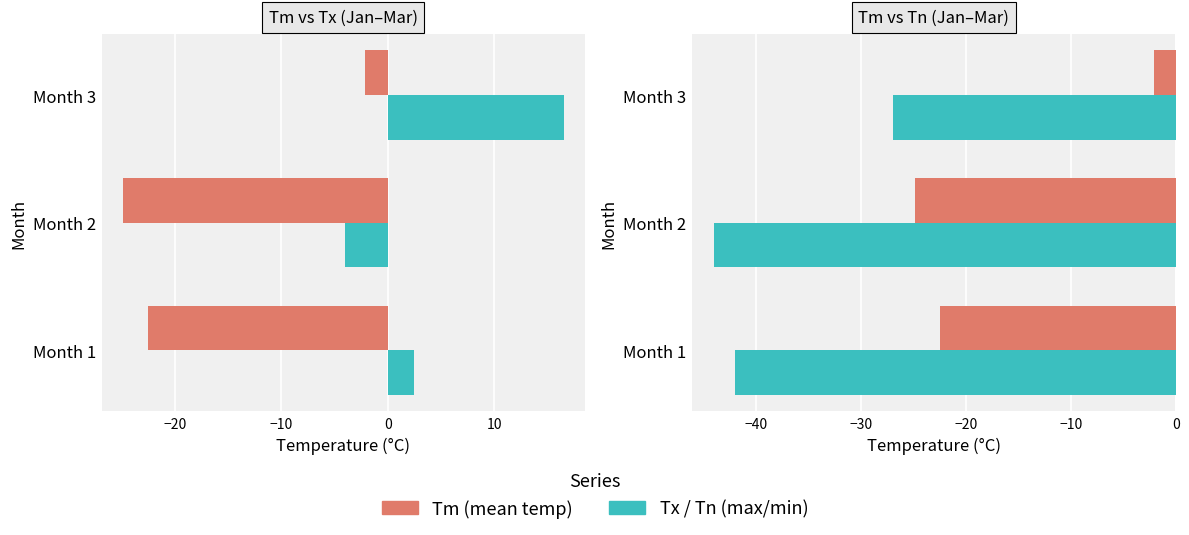

What is the lowest value of the Tx/Tn series?

-44.0